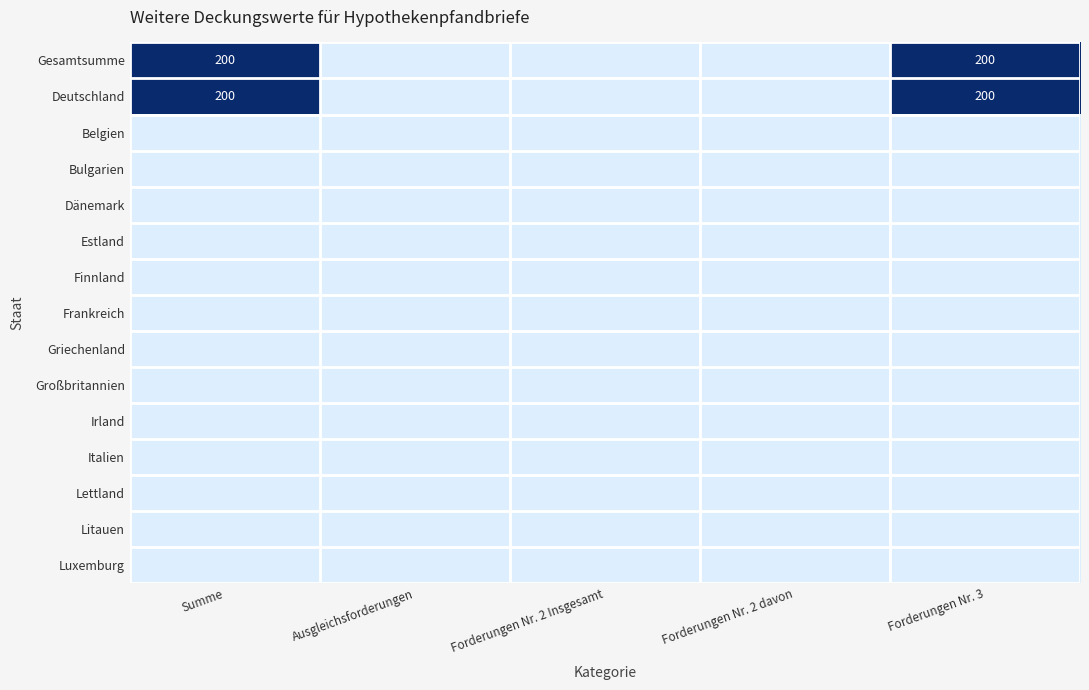

List the series in order of their peak value, highest first.

Gesamtsumme, Deutschland, Belgien, Bulgarien, Dänemark, Estland, Finnland, Frankreich, Griechenland, Großbritannien, Irland, Italien, Lettland, Litauen, Luxemburg